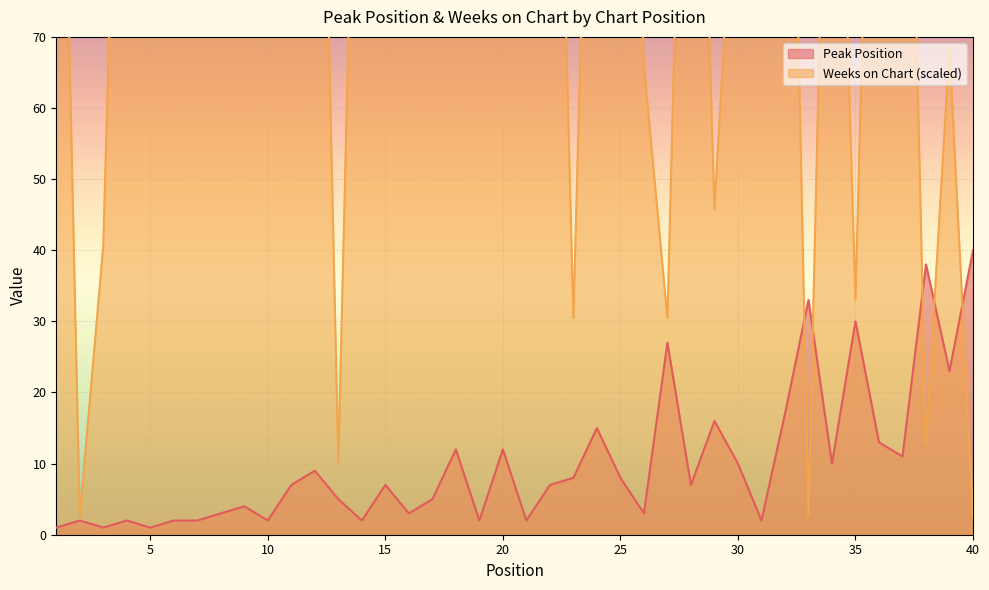

Reading left to right, list all the values displayed in this chart.

Peak Position: 1=1.0	2=2.0	3=1.0	4=2.0	5=1.0	6=2.0	7=2.0	8=3.0	9=4.0	10=2.0	11=7.0	12=9.0	13=5.0	14=2.0	15=7.0	16=3.0	17=5.0	18=12.0	19=2.0	20=12.0	21=2.0	22=7.0	23=8.0	24=15.0	25=8.0	26=3.0	27=27.0	28=7.0	29=16.0	30=10.0	31=2.0	32=17.0	33=33.0	34=10.0	35=30.0	36=13.0	37=11.0	38=38.0	39=23.0	40=40.0
Weeks on Chart: 1=152.4	2=2.5	3=40.6	4=160.0	5=160.0	6=160.0	7=160.0	8=160.0	9=160.0	10=160.0	11=160.0	12=160.0	13=10.2	14=149.8	15=160.0	16=160.0	17=160.0	18=160.0	19=114.3	20=160.0	21=147.3	22=160.0	23=30.5	24=154.9	25=154.9	26=66.0	27=30.5	28=160.0	29=45.7	30=104.1	31=132.1	32=160.0	33=2.5	34=144.8	35=33.0	36=160.0	37=157.5	38=12.7	39=68.6	40=2.5